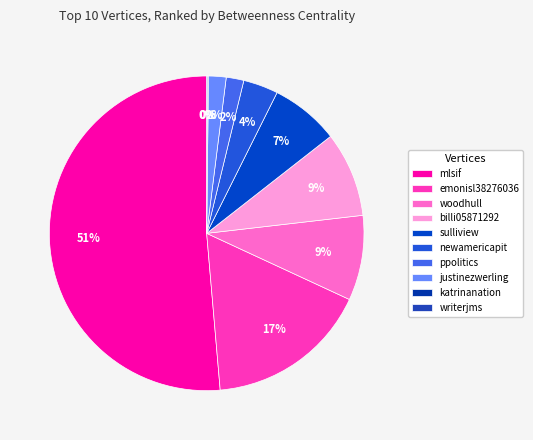

Rank the categories by value from lowest to highest.

katrinanation, writerjms, ppolitics, justinezwerling, newamericapit, sulliview, woodhull, billi05871292, emonisl38276036, mlsif